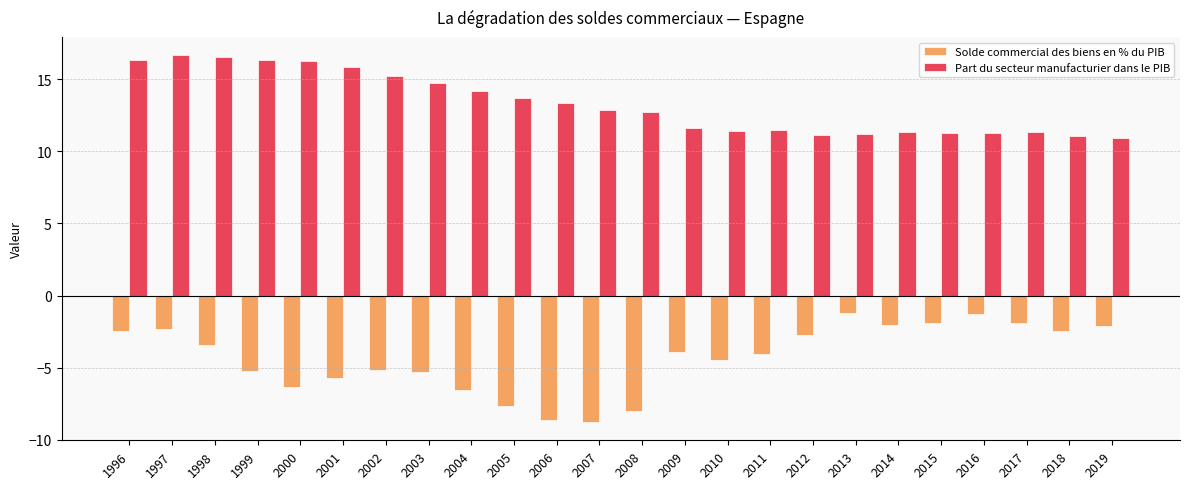

The value of Part du secteur manufacturier dans le PIB at 2013 is 4.7. True or false?

False